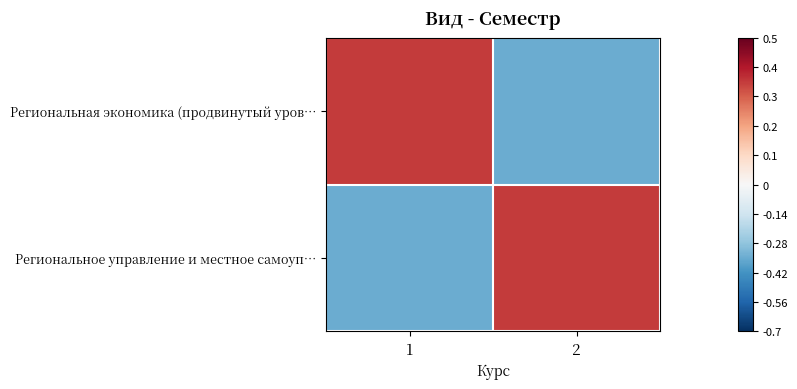

Reading left to right, transcribe all the data shown in this chart.

Региональная экономика (продвинутый уров…: 1=0.3	2=-0.3
Региональное управление и местное самоуп…: 1=-0.3	2=0.3